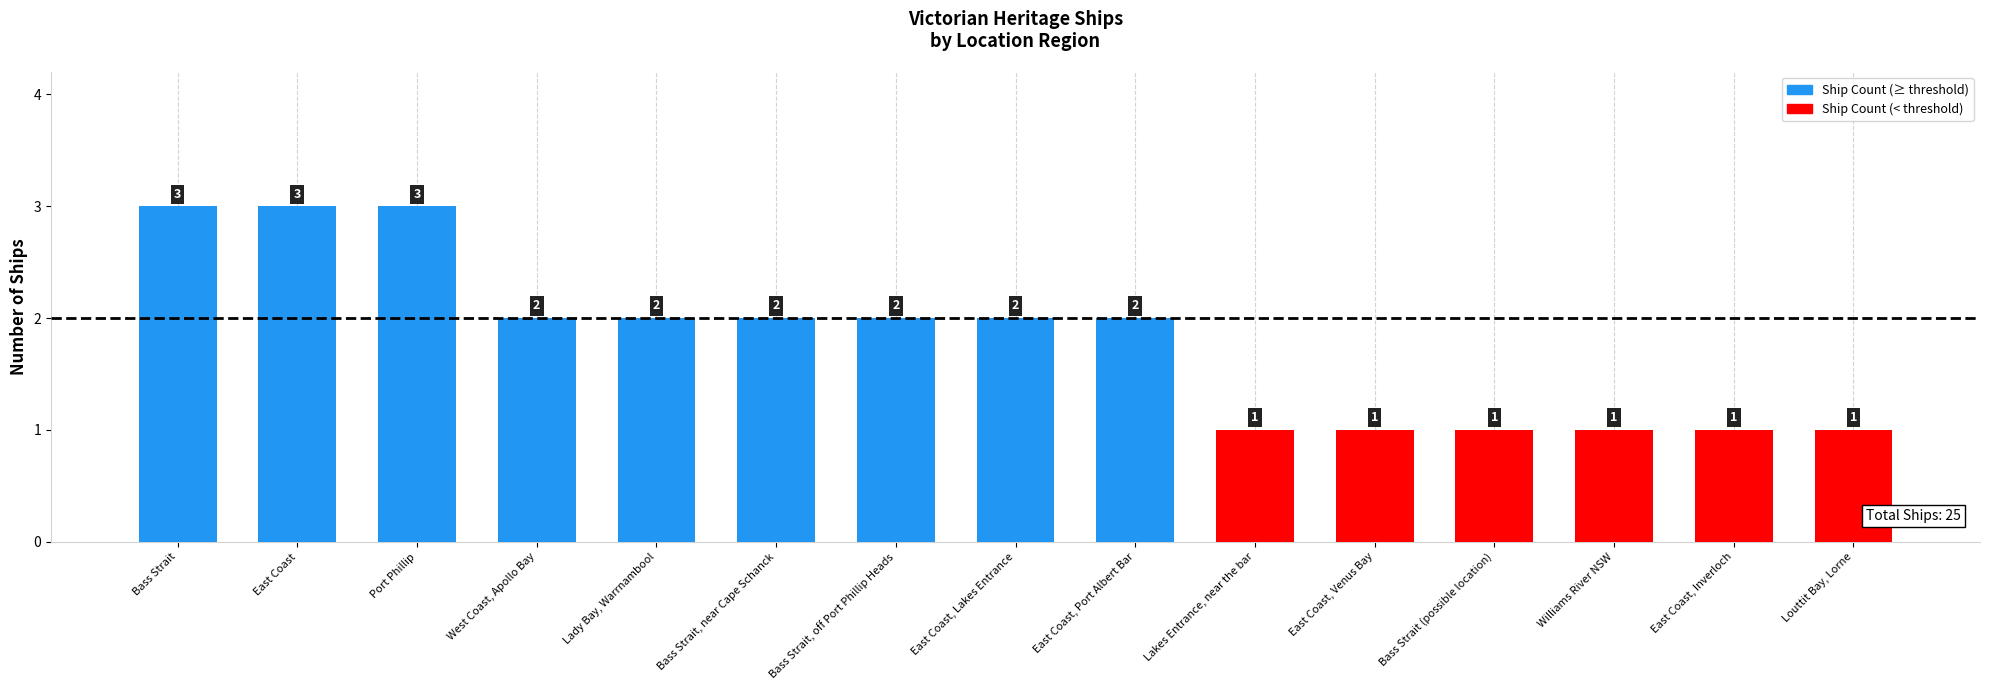

The chart shows a value of 1 at Bass Strait. True or false?

False